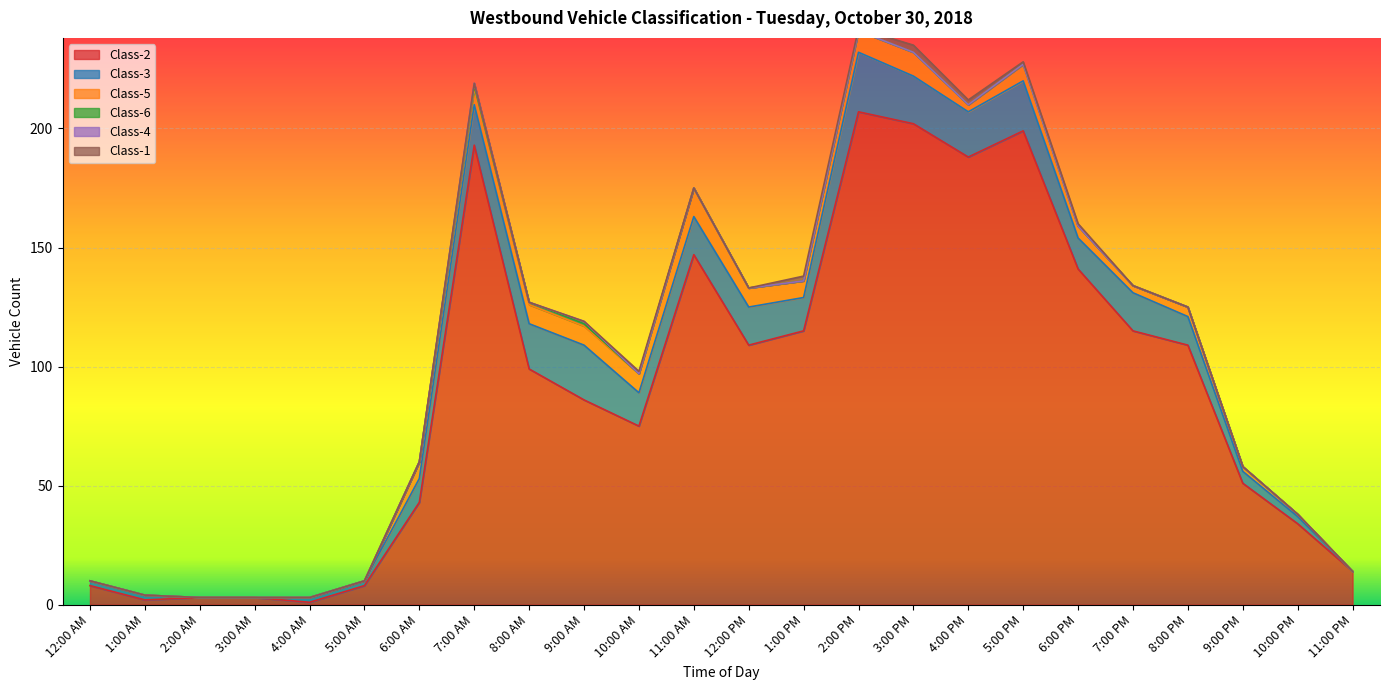

Which series has the largest range (max minus min)?

Class-2